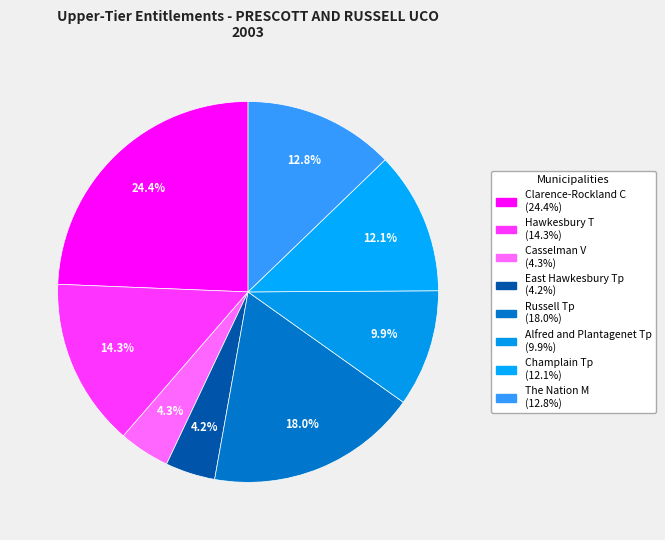

Is it true that Casselman V is 4% of the pie?

True